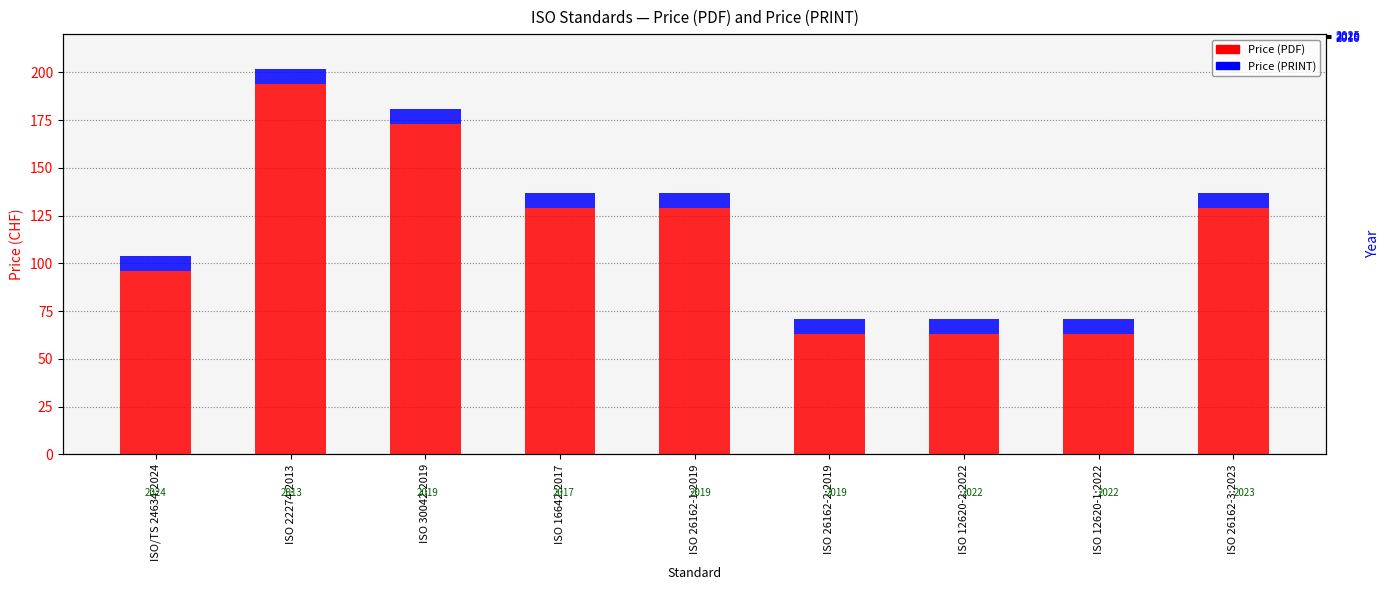

Does the chart contain any negative values?

No